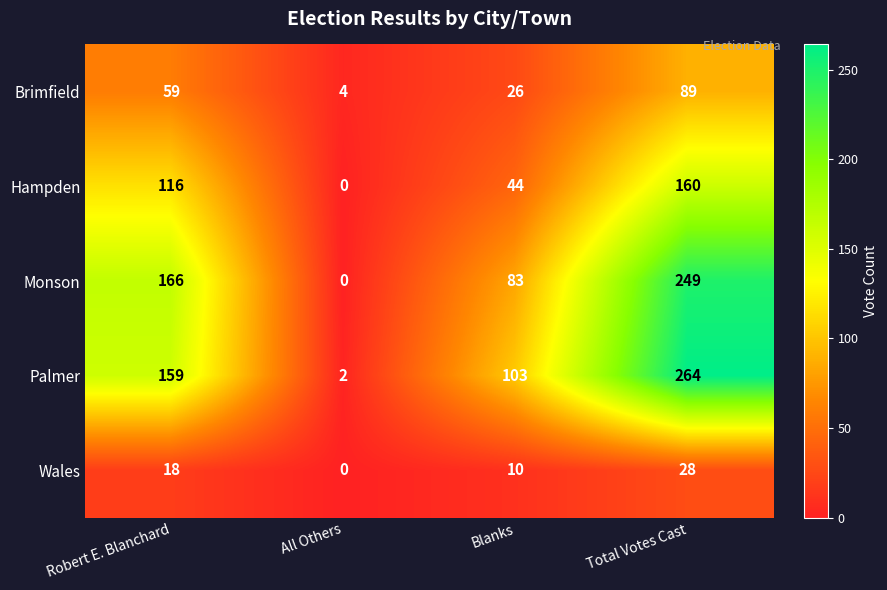

Count the Hampden values in the range 44 to 160.

3